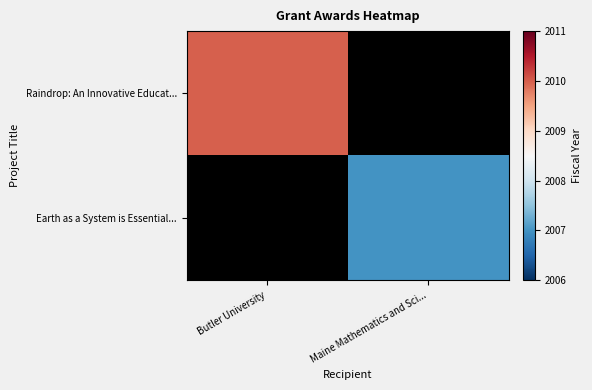

Read the Earth as a System is Essential... value at Maine Mathematics and Sci....

2007.0